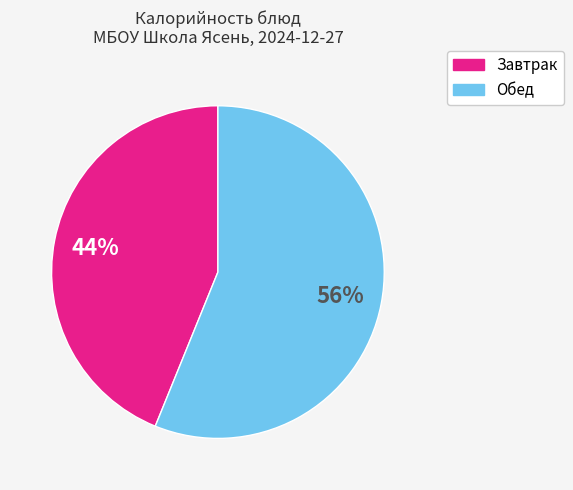

Is there any slice that represents more than half of the pie?

Yes